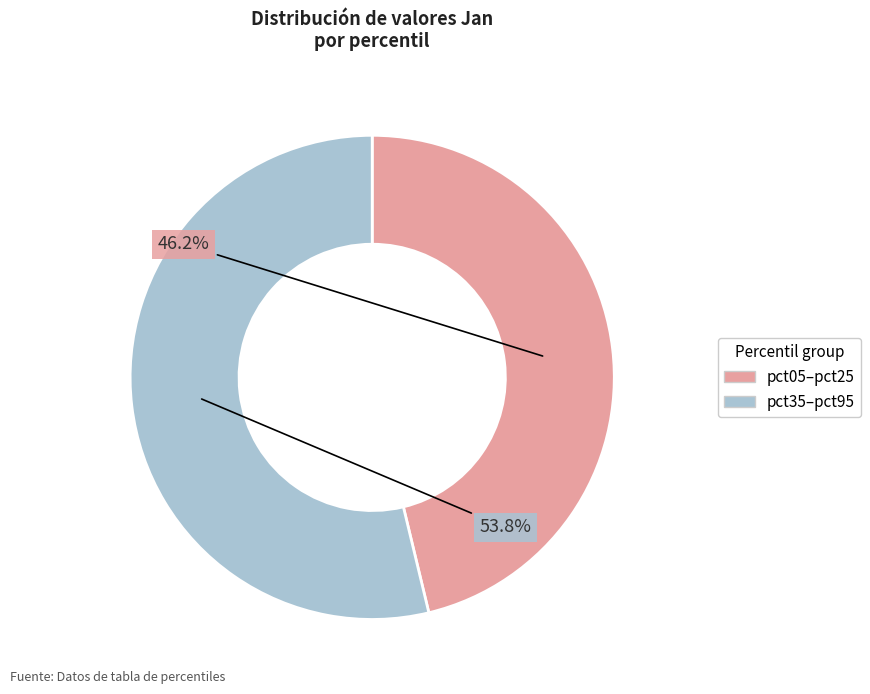

What is the ratio of the value at pct35–pct95 to the value at pct05–pct25?

1.2